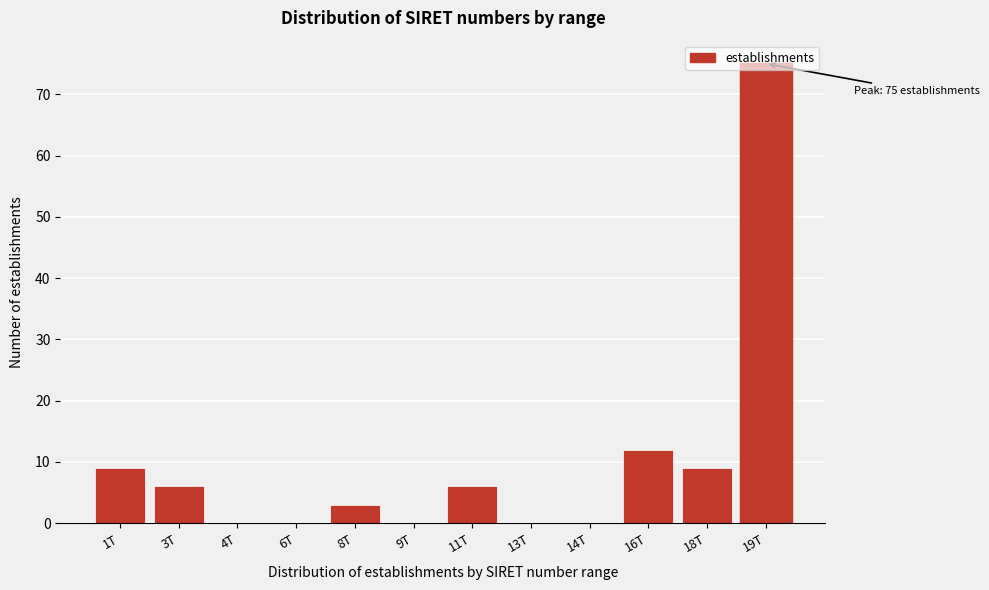

What is the sum of the values at 16T and 14T?

12